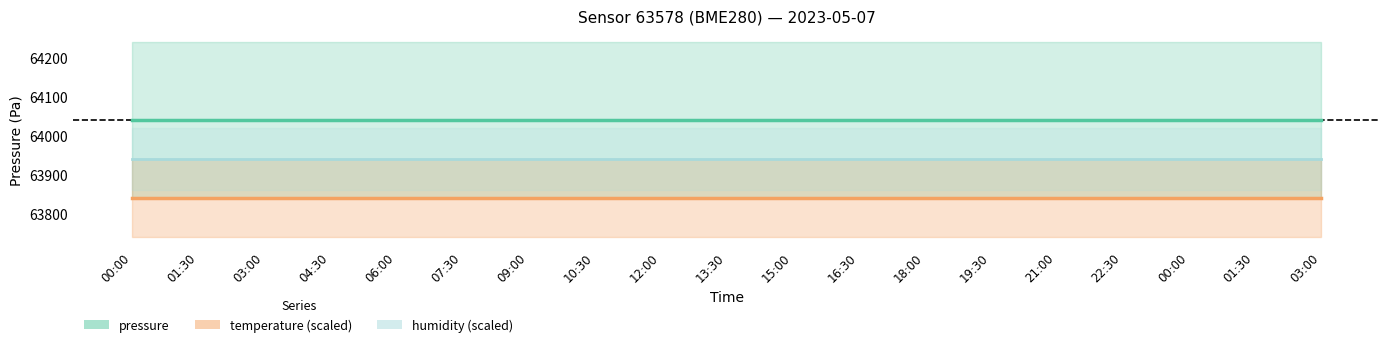

Reading left to right, transcribe all the data shown in this chart.

pressure: 64039.5	64039.5	64039.5	64039.5	64039.5	64039.5	64039.5	64039.5	64039.5	64039.5	64039.5	64039.5	64039.5	64039.5	64039.5	64039.5	64039.5	64039.5	64039.5
temperature: 63839.5	63839.5	63839.5	63839.5	63839.5	63839.5	63839.5	63839.5	63839.5	63839.5	63839.5	63839.5	63839.5	63839.5	63839.5	63839.5	63839.5	63839.5	63839.5
humidity: 63939.5	63939.5	63939.5	63939.5	63939.5	63939.5	63939.5	63939.5	63939.5	63939.5	63939.5	63939.5	63939.5	63939.5	63939.5	63939.5	63939.5	63939.5	63939.5